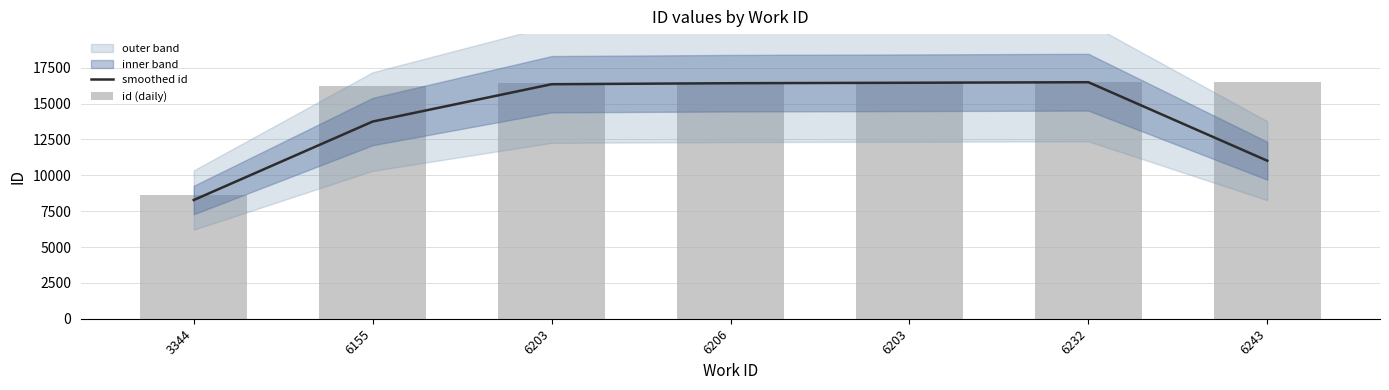

Reading left to right, what are all the values shown in this chart?

smoothed id: 8278.7	13752.0	16355.3	16425.0	16456.7	16494.7	11018.7
id (daily): 8617.0	16219.0	16420.0	16427.0	16428.0	16515.0	16541.0